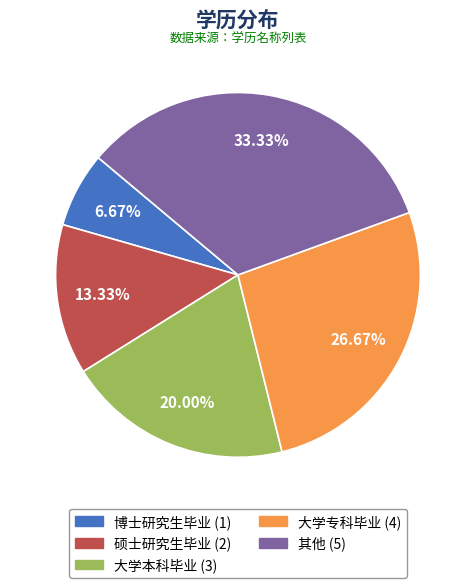

How many segments does this pie chart have?

5